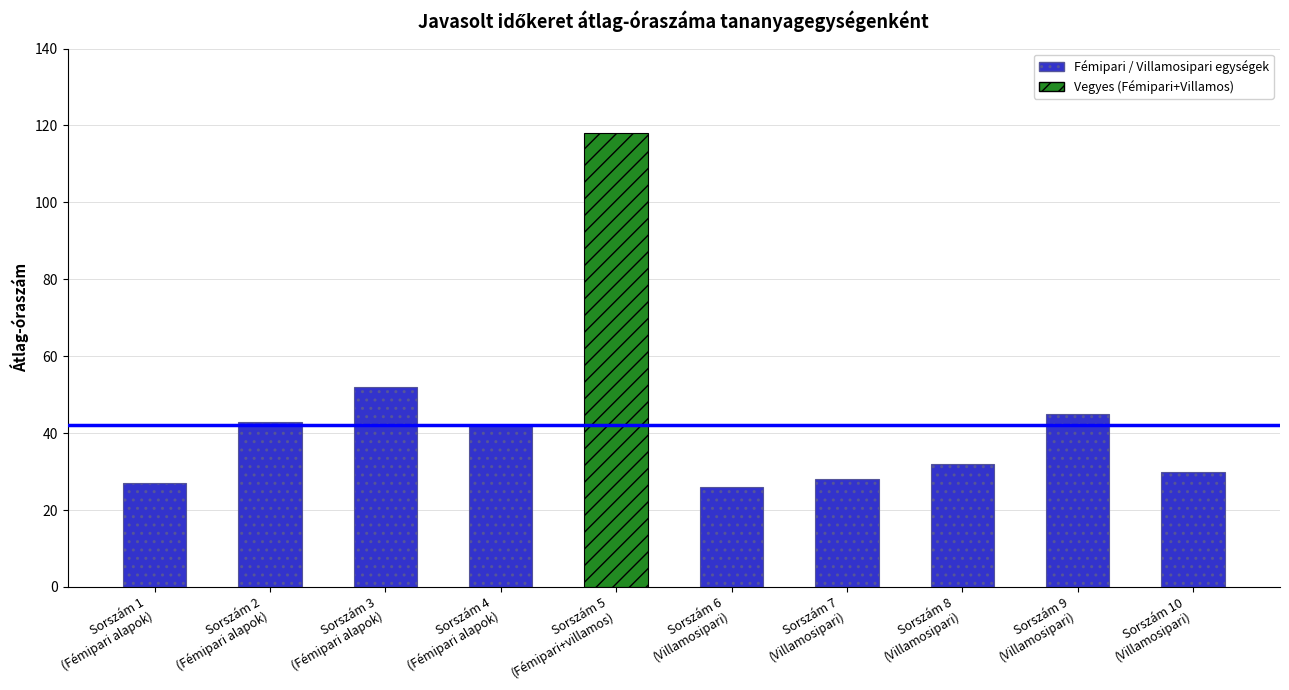

Count the number of categories in the chart.

10